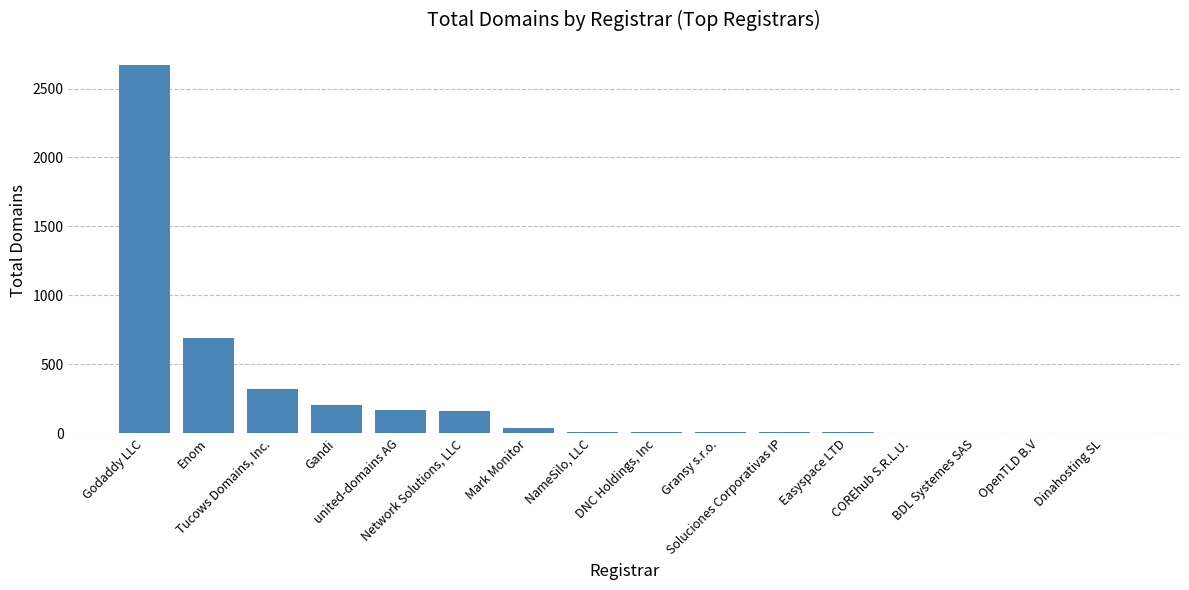

What is the sum of all values?

4300